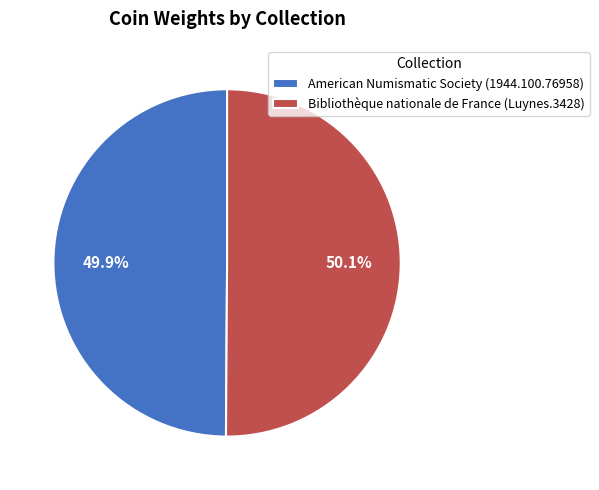

Is there any slice that represents more than half of the pie?

Yes